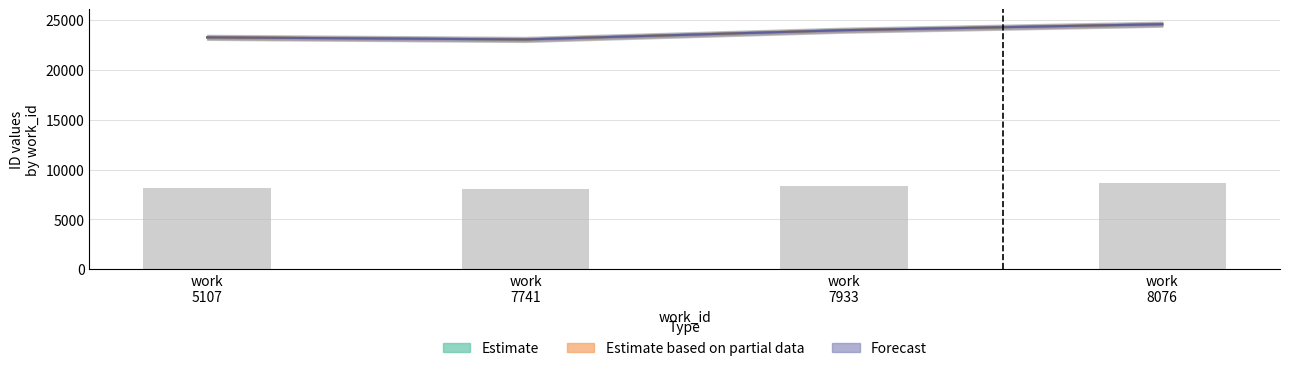

What is the approximate value of Forecast at work 8076, to the nearest 10?

24600